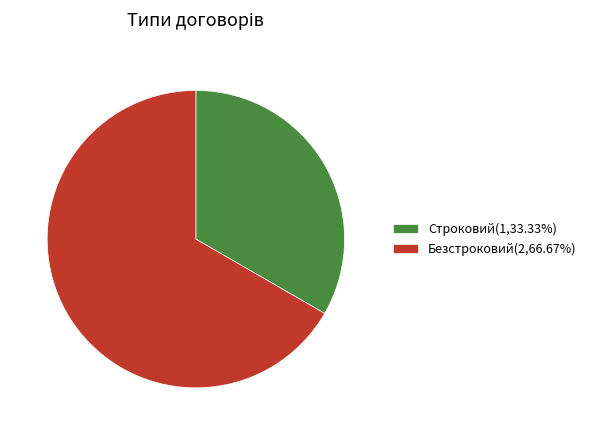

Approximately how many times larger is the value at Безстроковий(2,66.67%) compared to Строковий(1,33.33%)?

2.0